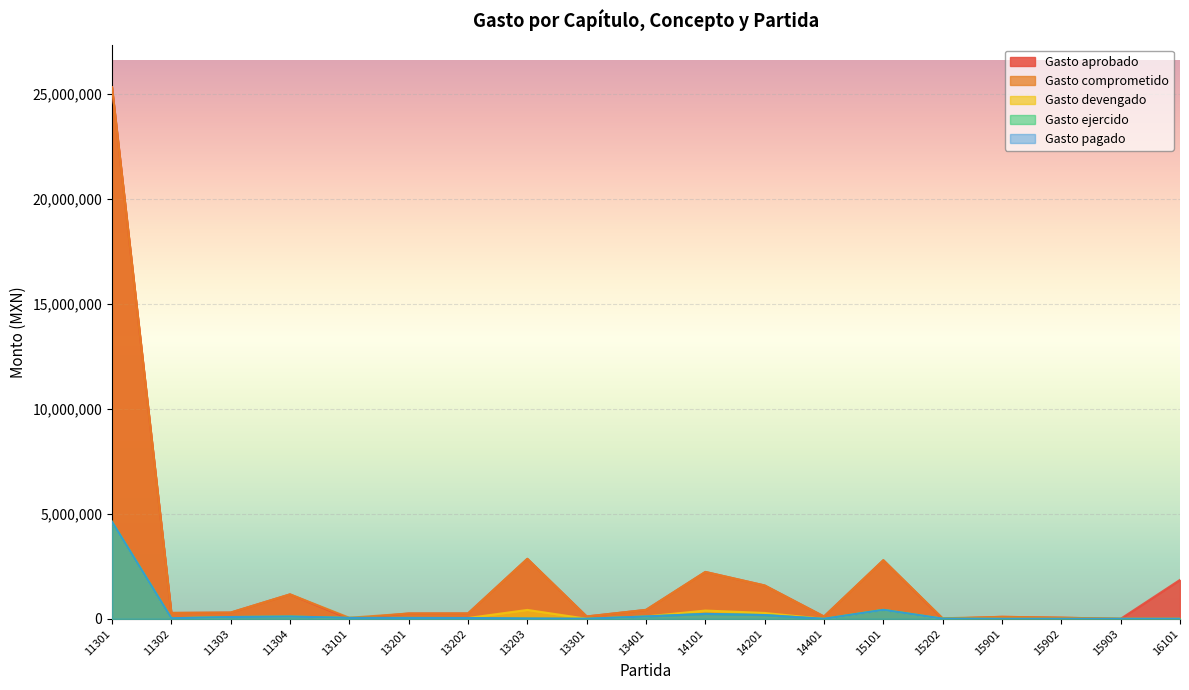

True or false: Gasto pagado and Gasto comprometido cross at least once.

False